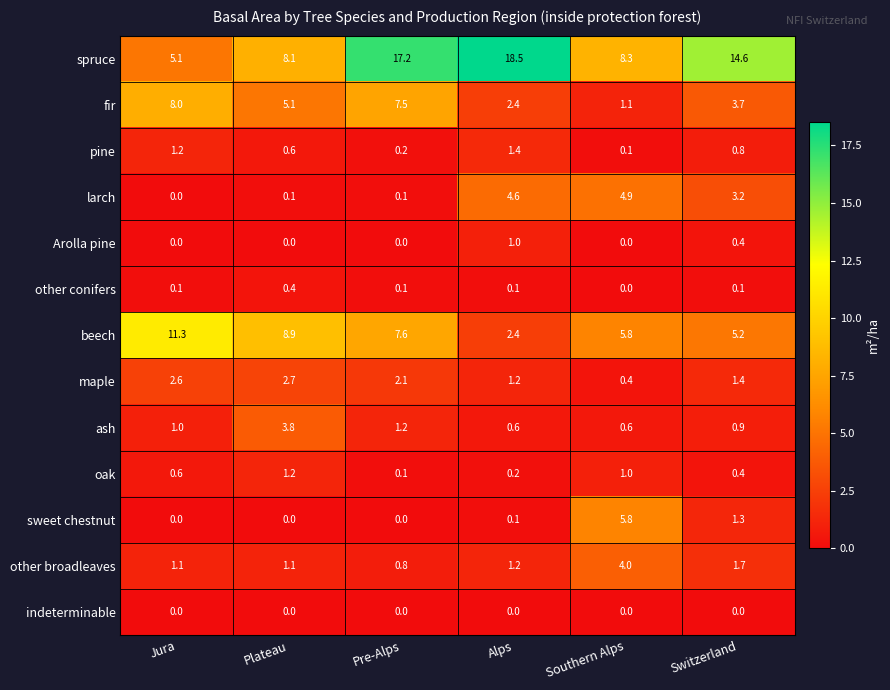

What is the spread (max minus min) of values at Plateau?

8.9